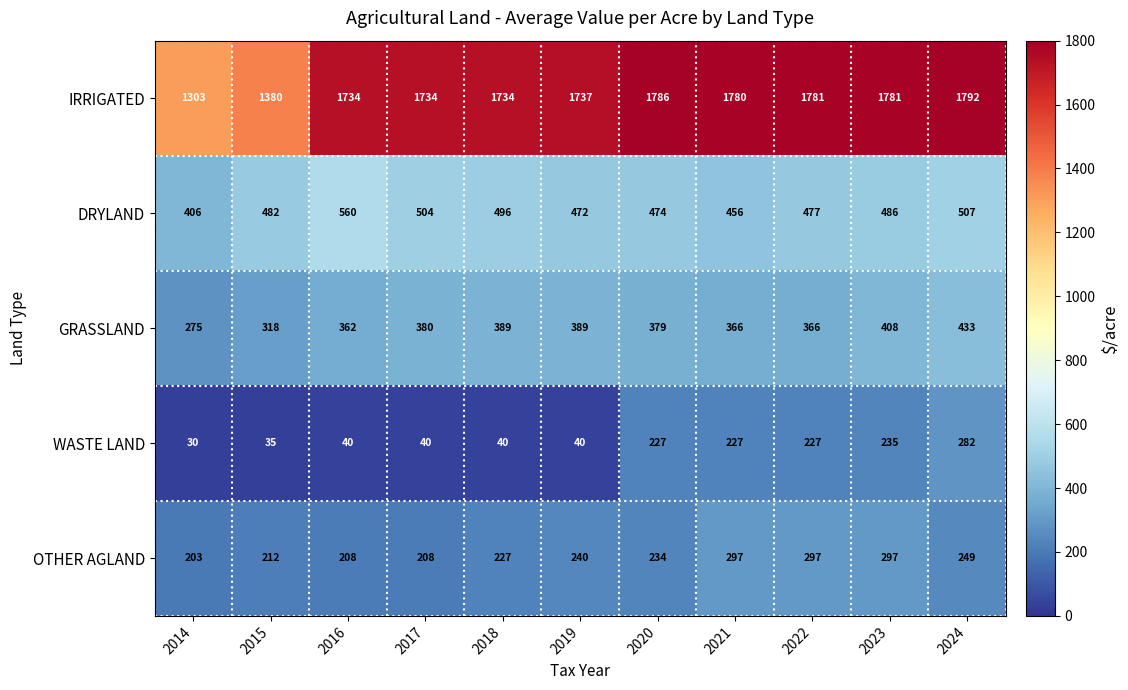

What is the greatest value displayed?

1792